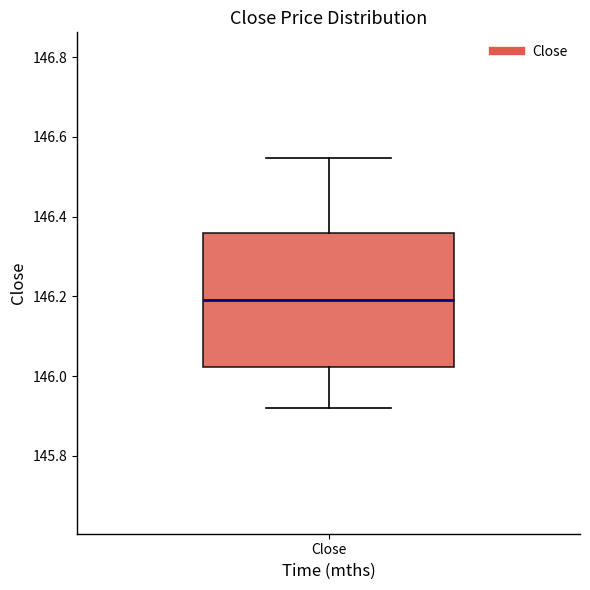

Read this box plot against the y-axis: the position of the median line, the range covered by the box, and the ends of both whiskers. The values are not printed on the chart, so give them approximately, as read against the axis.

median 146.20, box 146.02 to 146.36, whiskers 145.92 to 146.54